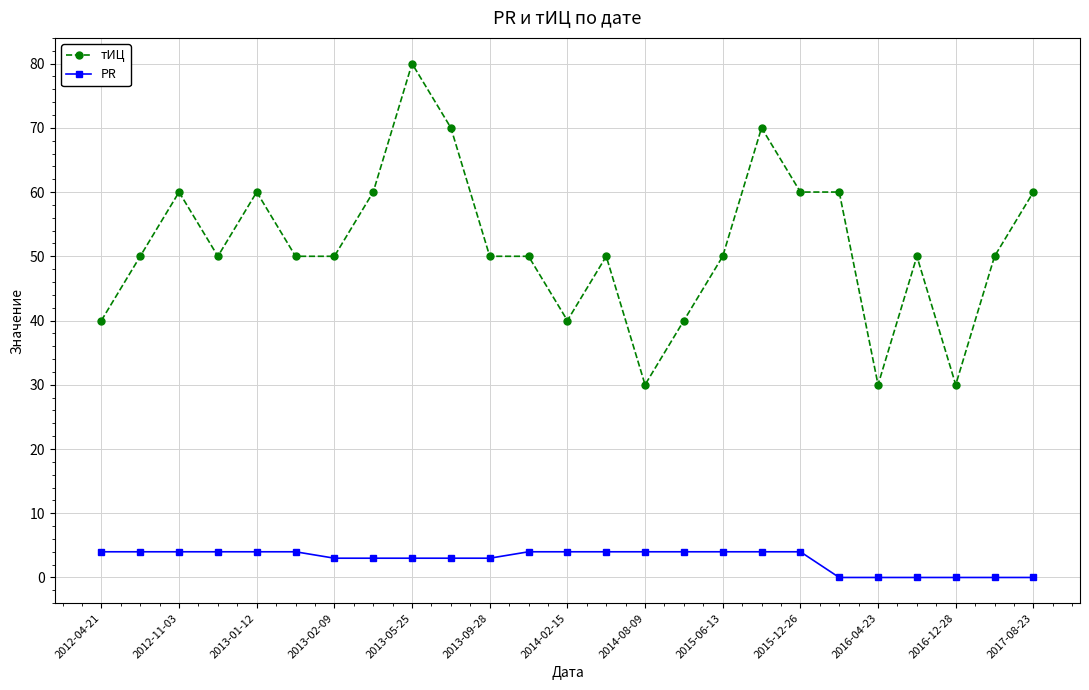

What is the maximum value shown in the chart?

80